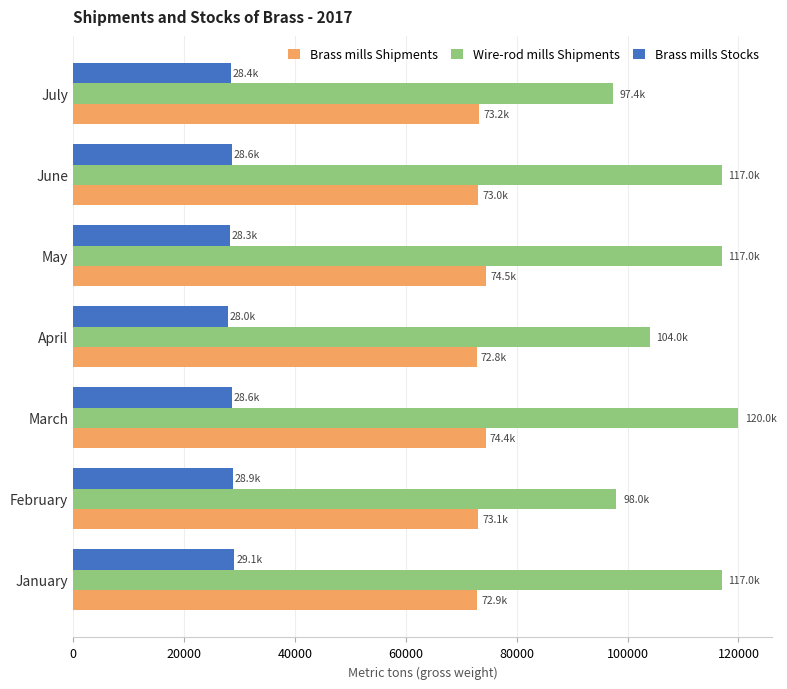

What is the approximate value of Brass mills Stocks at March?

28600